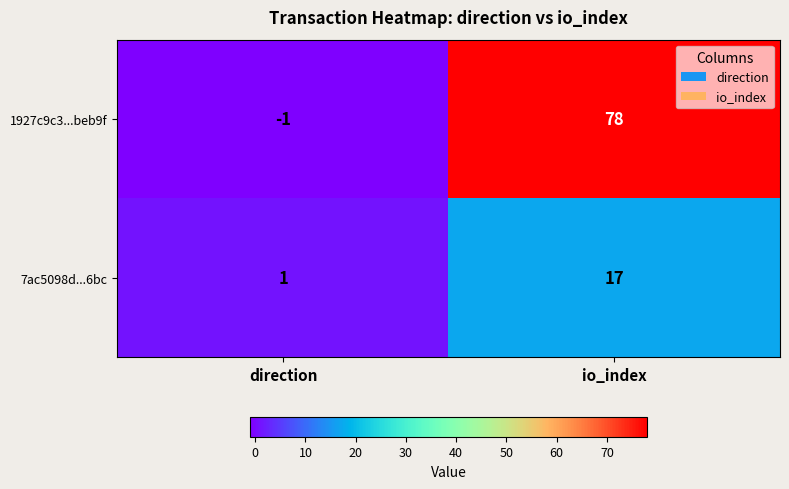

What is the difference between the maximum and minimum values in the 1927c9c3...beb9f series?

79